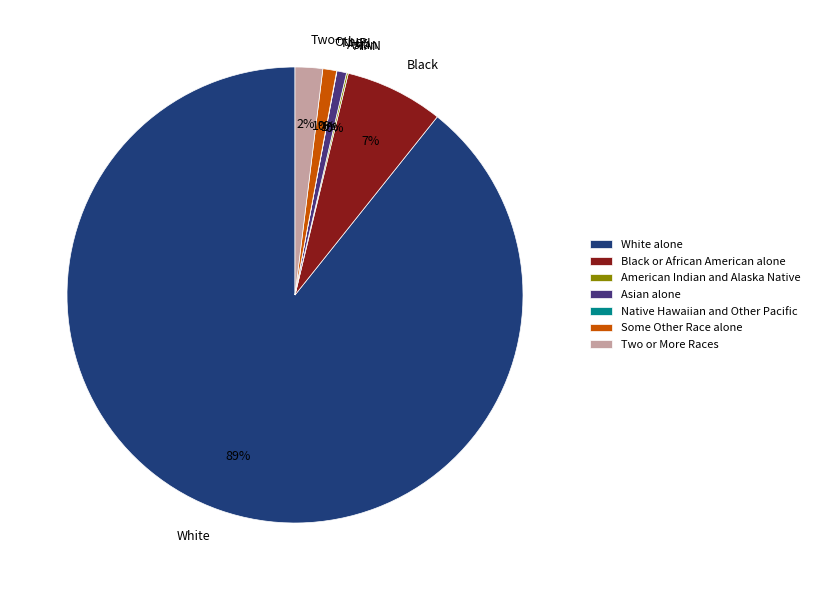

Does White alone account for over 50% of the chart?

Yes